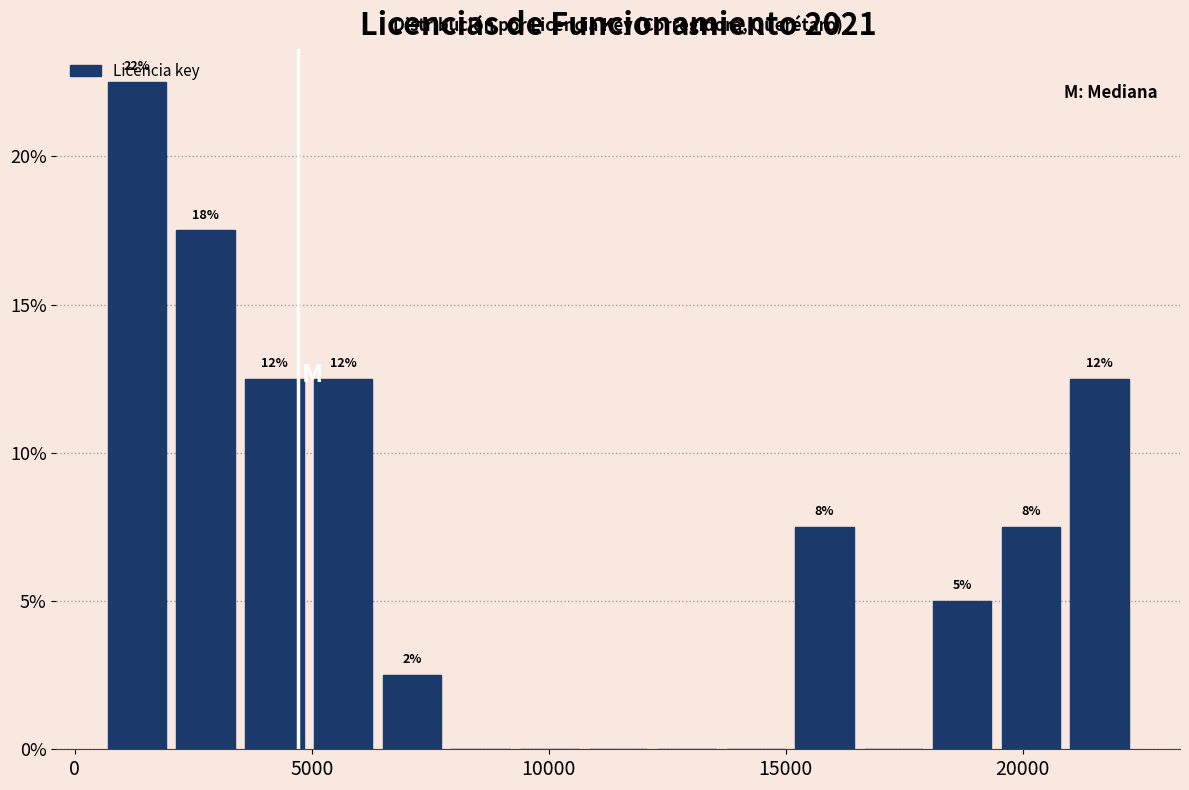

Around what value on the x-axis is the tallest bar? Give the approximate position of its centre, as read against the axis.

1500